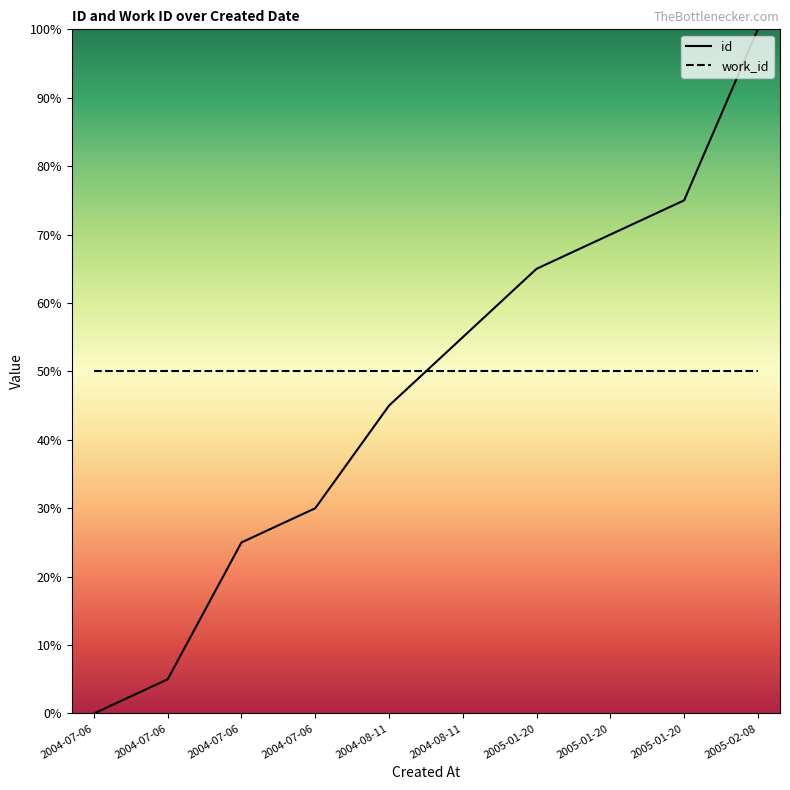

The value at 2005-01-20 is 113.1. True or false?

False